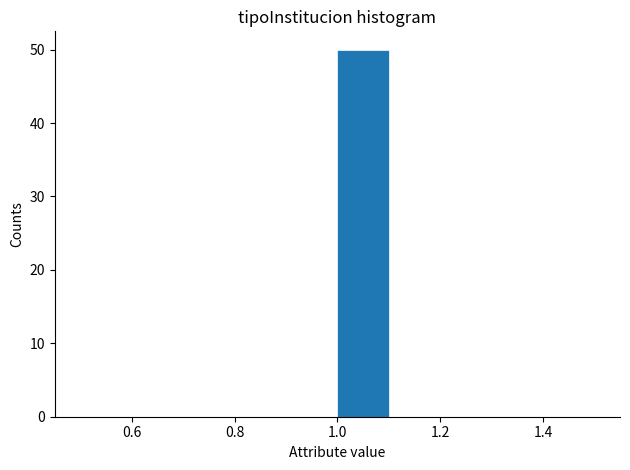

Reading left to right, transcribe this chart: for each bar, give the range it covers on the x-axis and its height. The values are not printed on the chart, so give them approximately, as read against the axis.

0.5 to 0.6: 0
0.6 to 0.7: 0
0.7 to 0.8: 0
0.8 to 0.9: 0
0.9 to 1.0: 0
1.0 to 1.1: 50
1.1 to 1.2: 0
1.2 to 1.3: 0
1.3 to 1.4: 0
1.4 to 1.5: 0